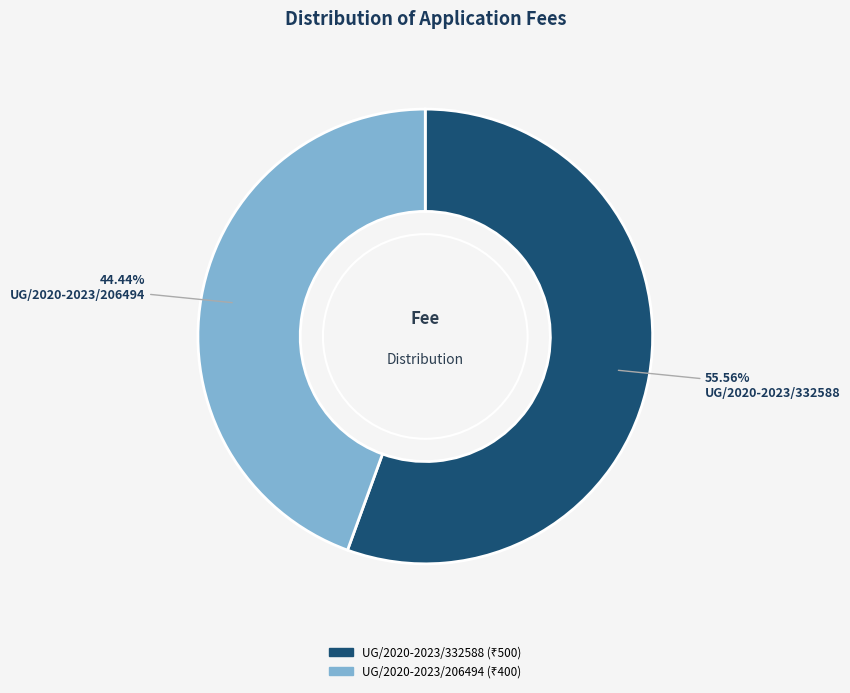

To the nearest percent, what is the difference between the UG/2020-2023/332588 and UG/2020-2023/206494 slice percentages?

11%